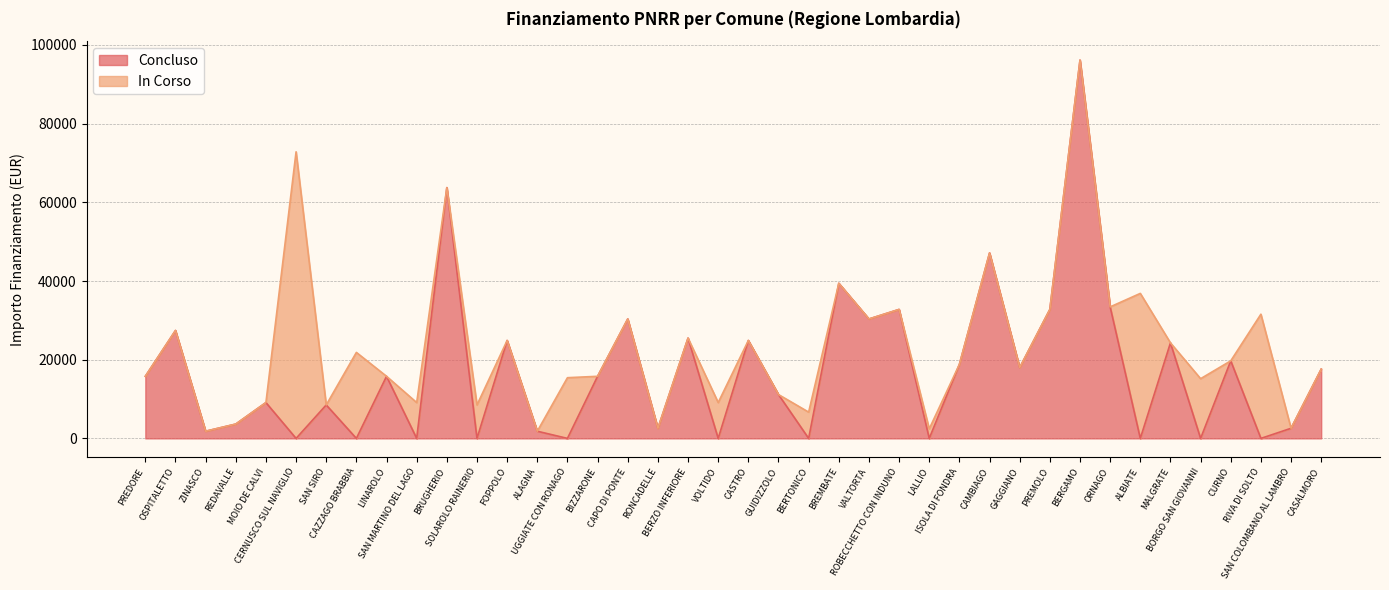

What is the sum of all Concluso values?

695732